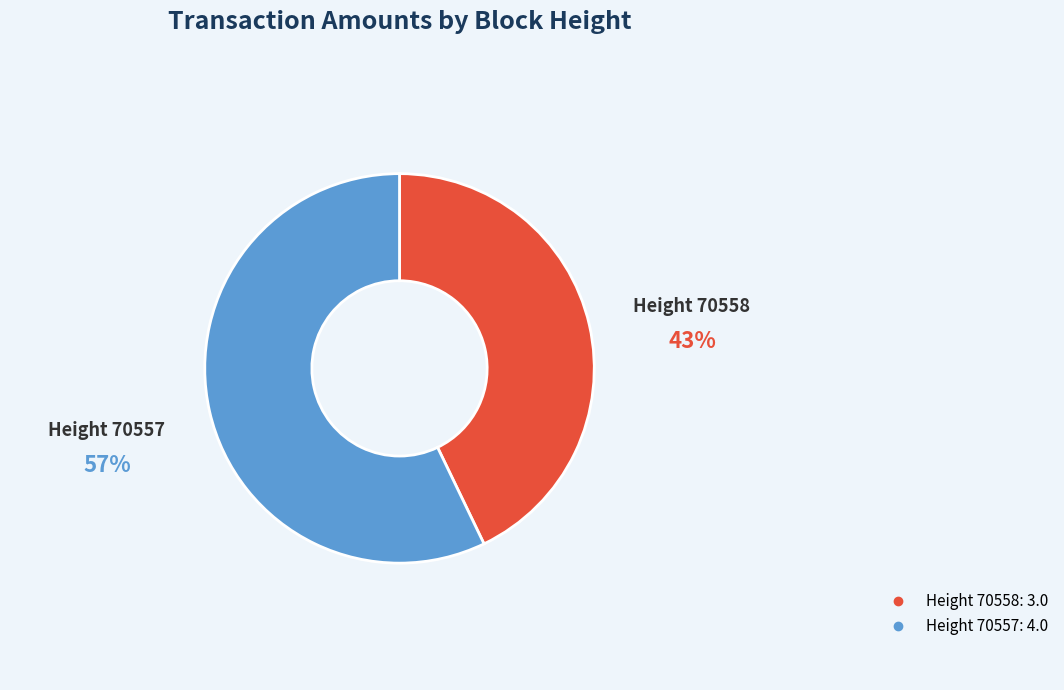

Is there a majority slice in this chart?

Yes